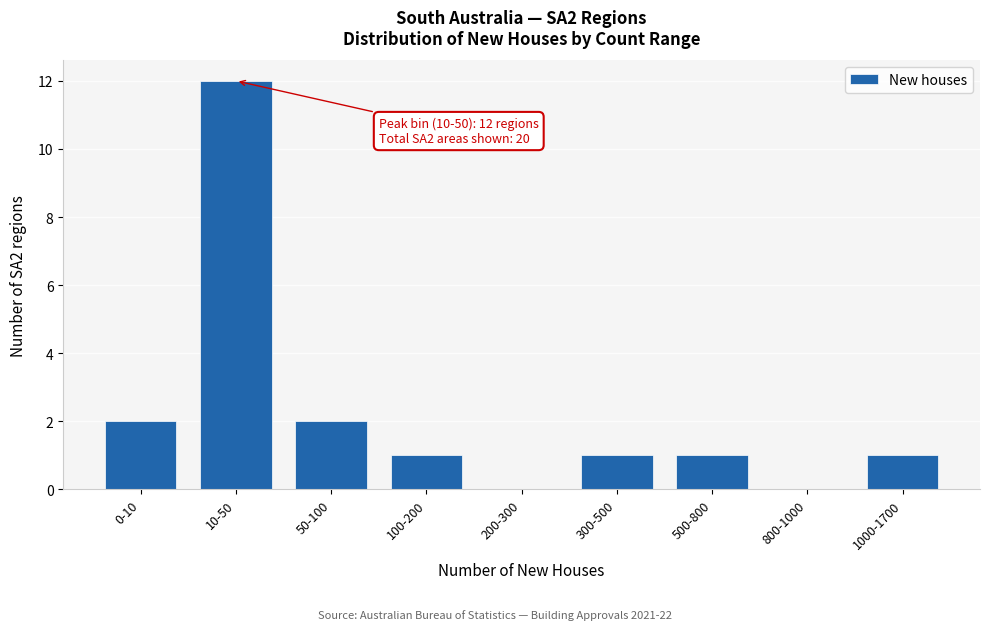

Reading left to right, list all the values displayed in this chart.

0-10=2	10-50=12	50-100=2	100-200=1	200-300=0	300-500=1	500-800=1	800-1000=0	1000-1700=1